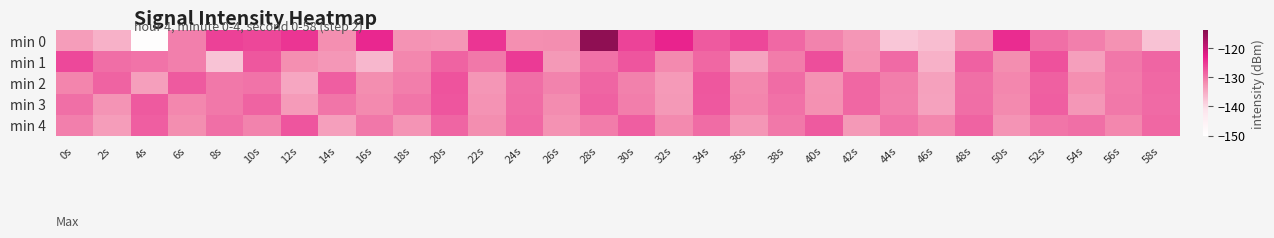

What is the total value across all series at 44s?

-658.3